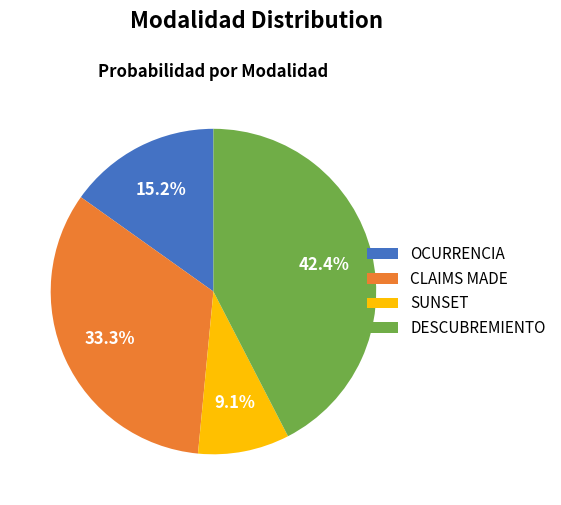

Rank the categories by value from lowest to highest.

SUNSET, OCURRENCIA, CLAIMS MADE, DESCUBREMIENTO